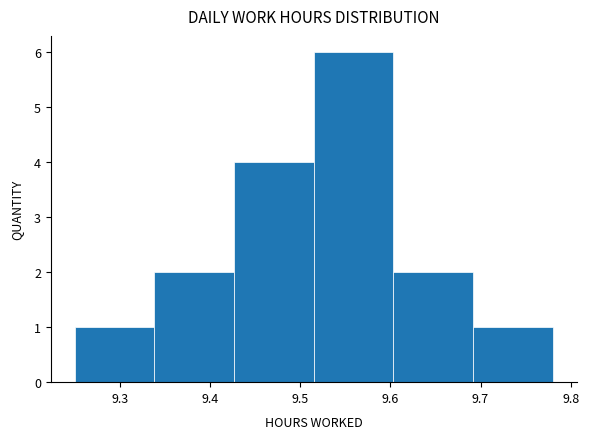

Reading left to right, transcribe this chart: for each bar, give the range it covers on the x-axis and its height. Neither the bar edges nor the heights are printed on the chart, so give them approximately, as read against the axes.

9.25 to 9.34: 1
9.34 to 9.43: 2
9.43 to 9.52: 4
9.52 to 9.60: 6
9.60 to 9.69: 2
9.69 to 9.78: 1